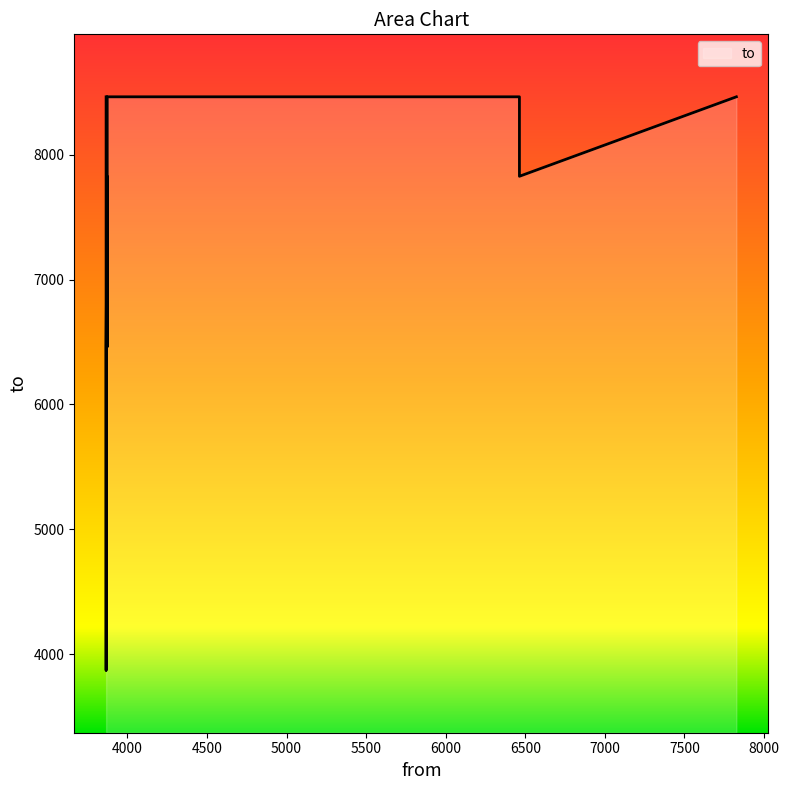

True or false: the data shows 4955 at 7826.

False